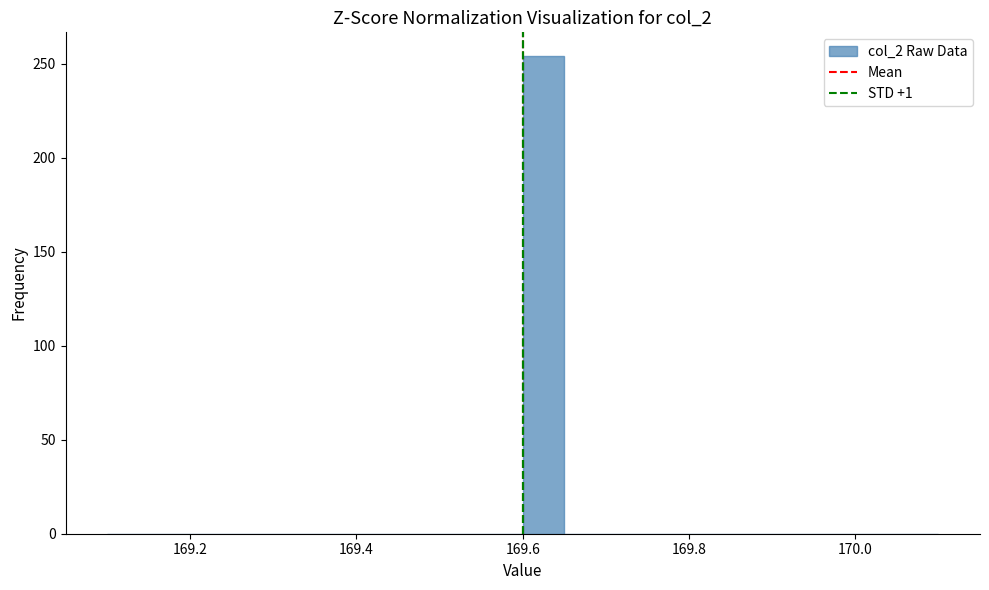

Read against the x-axis, roughly where is the centre of the tallest bar?

169.62